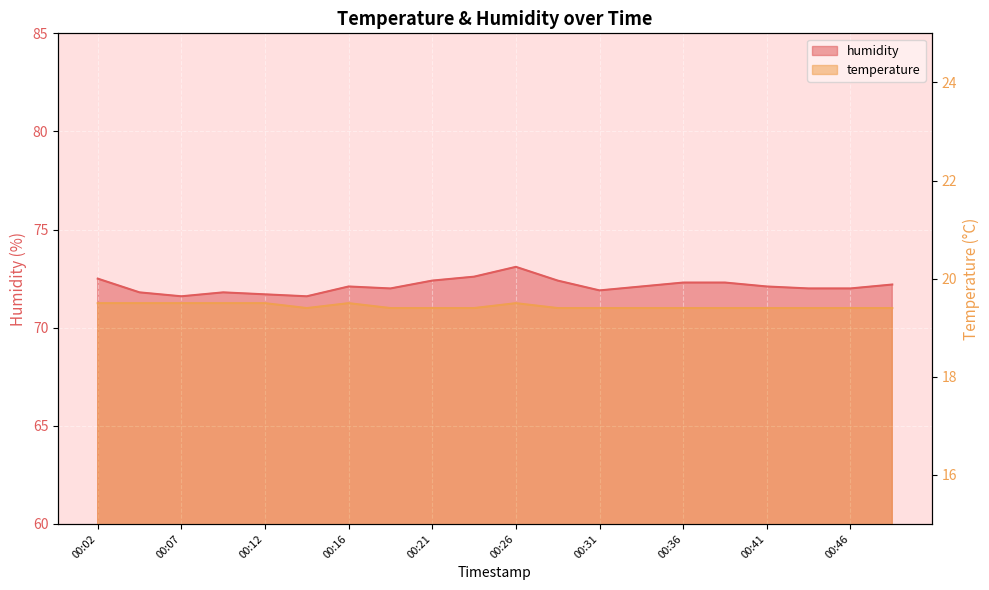

Reading left to right, extract all data points from this chart.

humidity: 00:02=72.5	00:04=71.8	00:07=71.6	00:09=71.8	00:12=71.7	00:14=71.6	00:16=72.1	00:19=72.0	00:21=72.4	00:24=72.6	00:26=73.1	00:29=72.4	00:31=71.9	00:34=72.1	00:36=72.3	00:39=72.3	00:41=72.1	00:44=72.0	00:46=72.0	00:49=72.2
temperature: 00:02=19.5	00:04=19.5	00:07=19.5	00:09=19.5	00:12=19.5	00:14=19.4	00:16=19.5	00:19=19.4	00:21=19.4	00:24=19.4	00:26=19.5	00:29=19.4	00:31=19.4	00:34=19.4	00:36=19.4	00:39=19.4	00:41=19.4	00:44=19.4	00:46=19.4	00:49=19.4